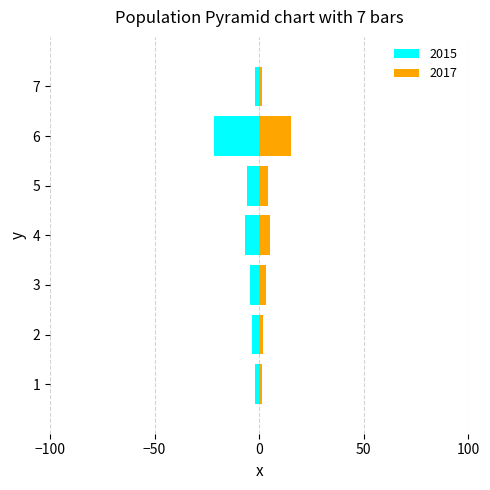

What is the minimum value shown in the chart?

-21.8